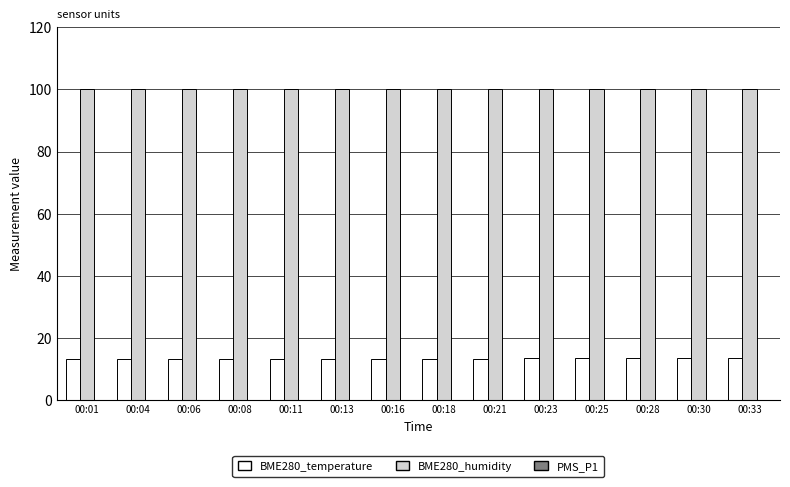

The value of BME280_temperature at 00:30 is 8.6. True or false?

False